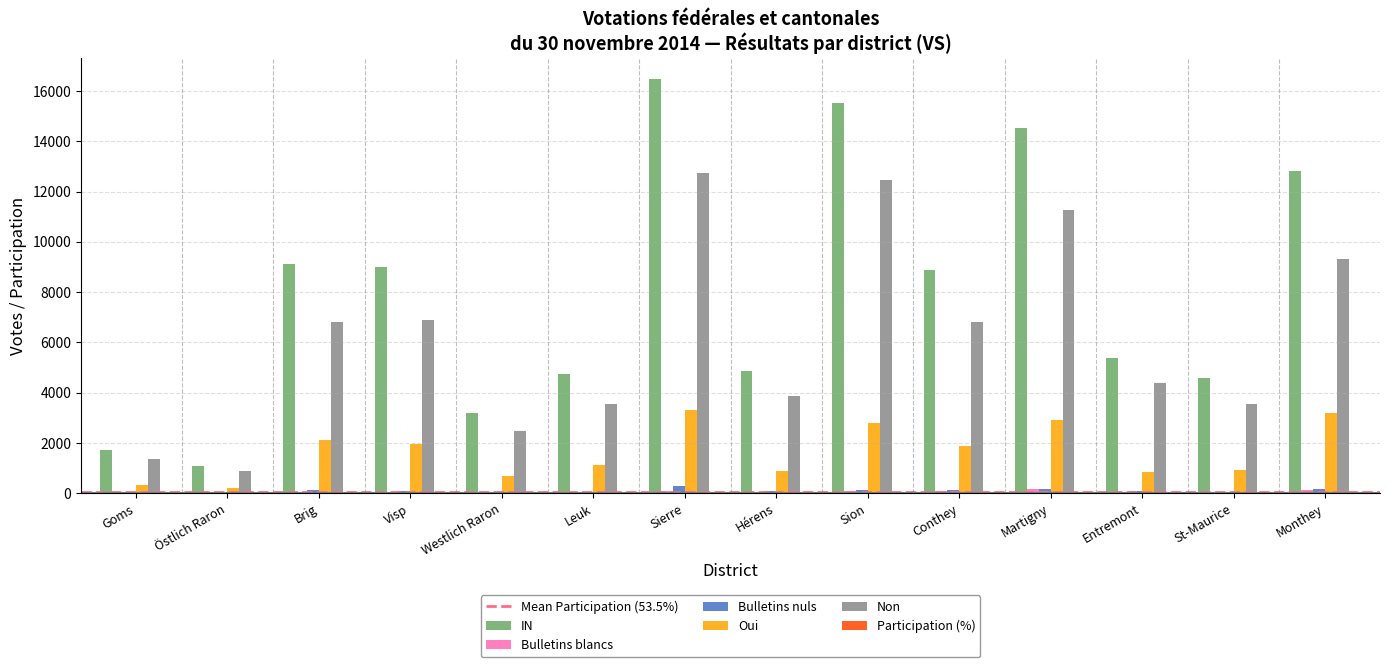

How many data points does each series have?

14